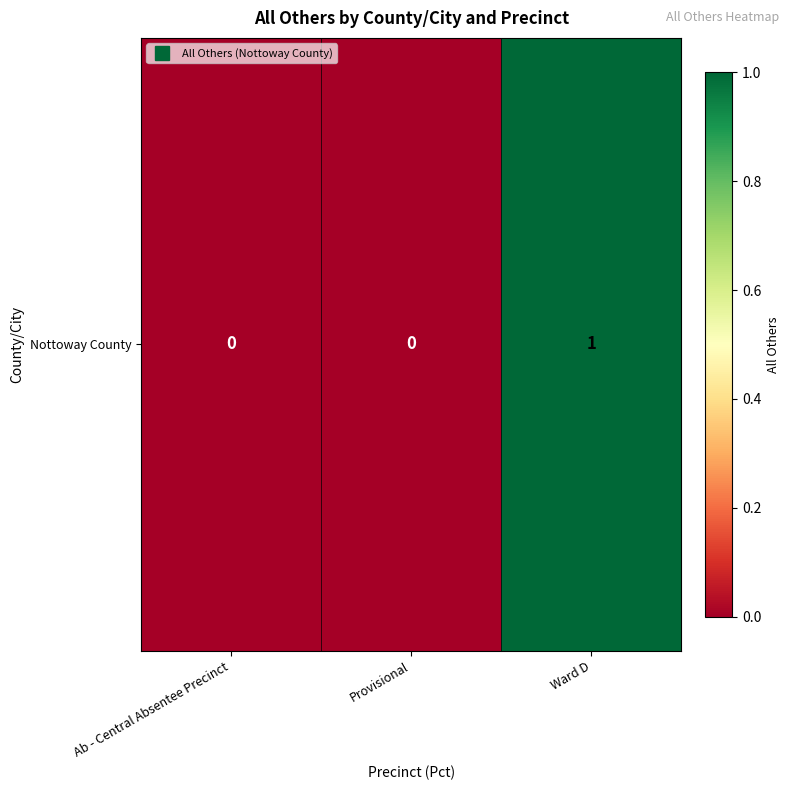

Reading right to left, transcribe all the data shown in this chart.

Ward D=1	Provisional=0	Ab - Central Absentee Precinct=0